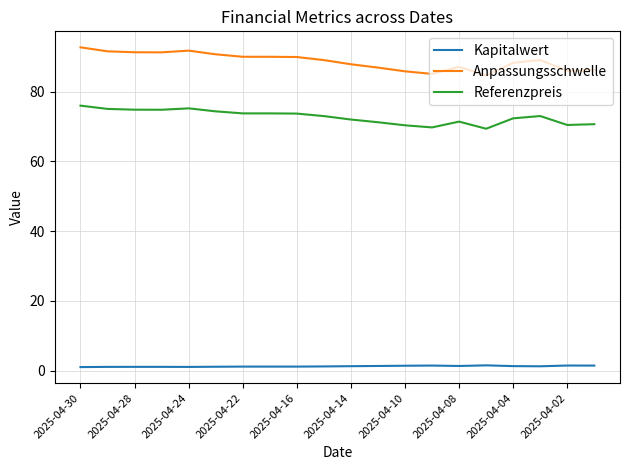

At how many categories does at least one series exceed 38?

20